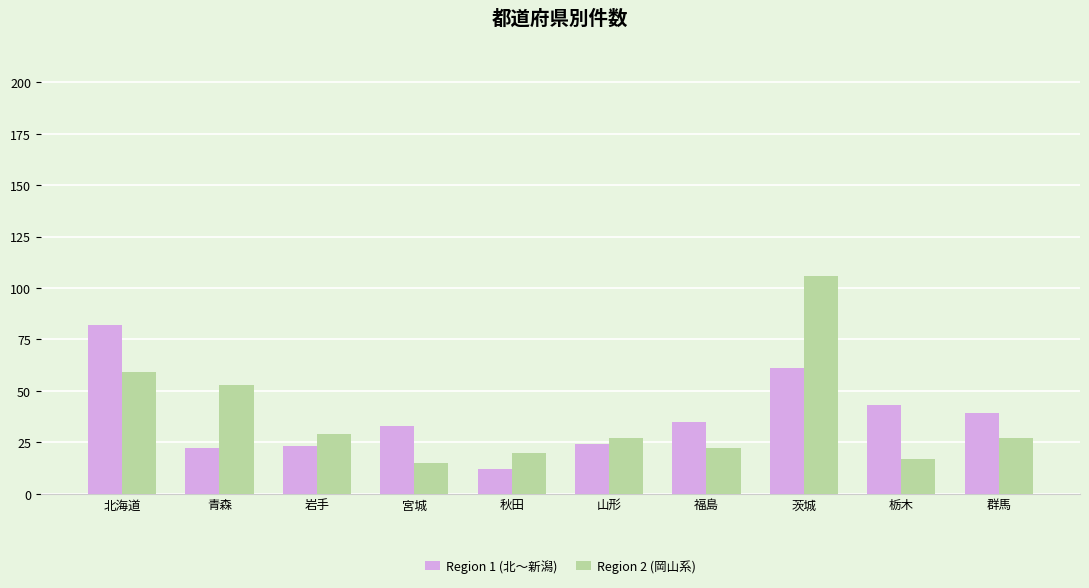

How many series are shown in this chart?

2